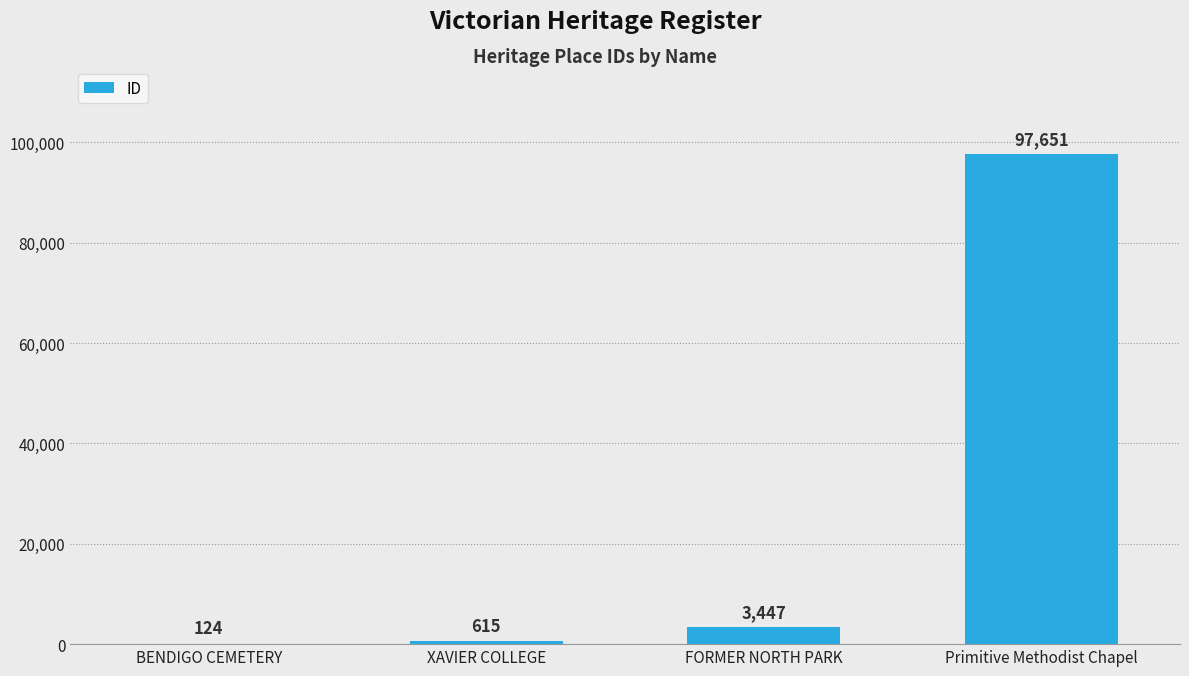

Reading left to right, extract all data points from this chart.

124	615	3447	97651